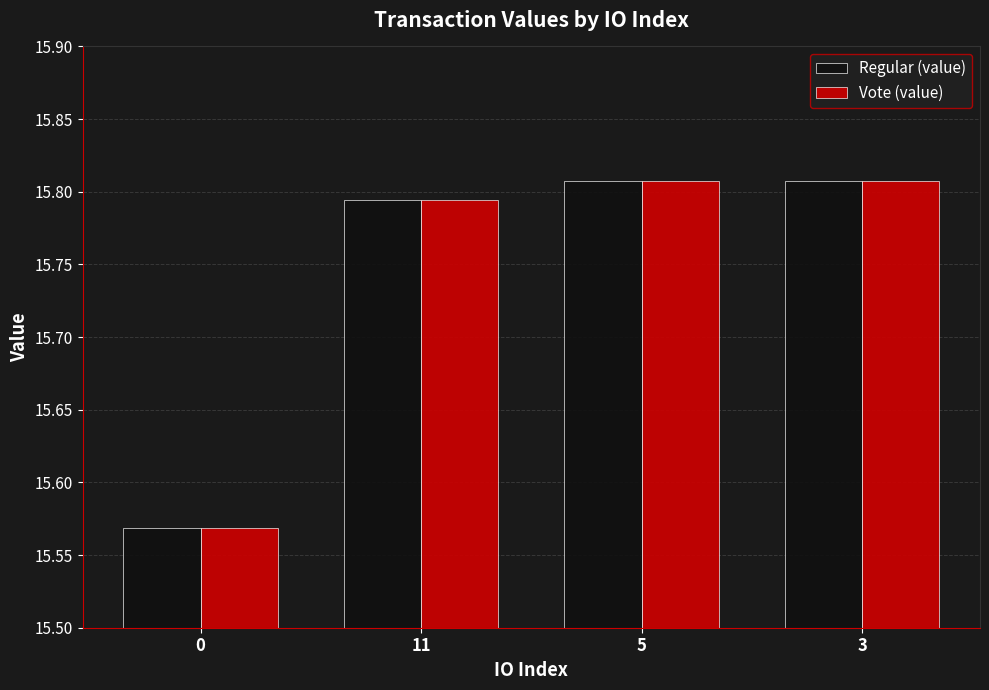

Is it true that Regular (value) equals 9.3 at 3?

False